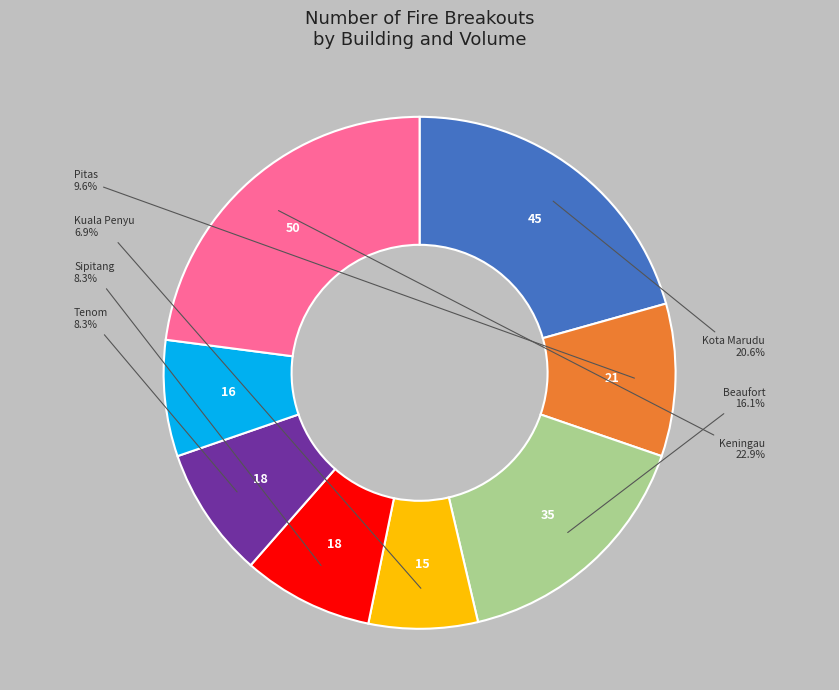

How many segments does this pie chart have?

8